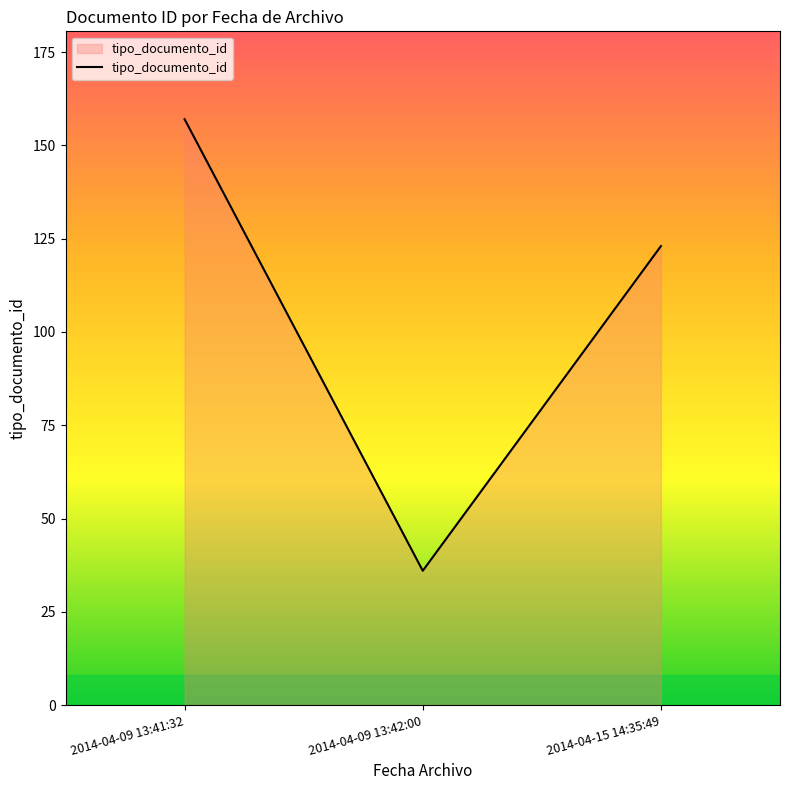

What is the change in value from 2014-04-09 13:42:00 to 2014-04-15 14:35:49?

+87